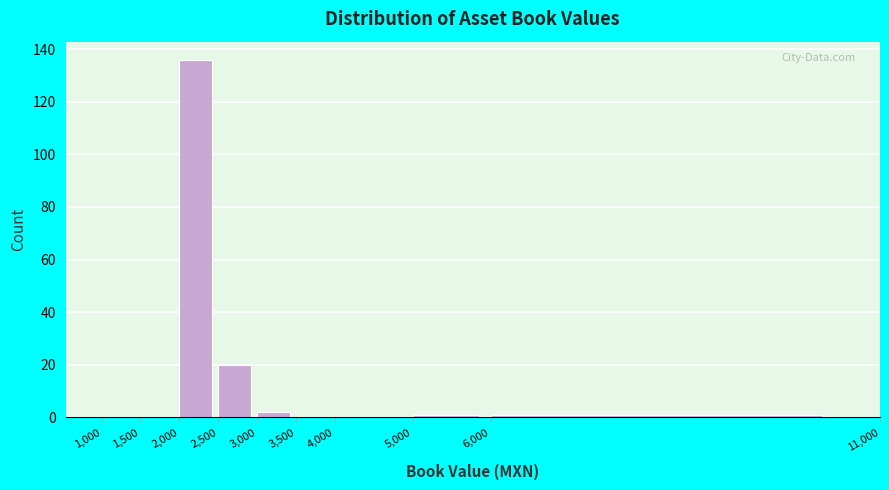

Reading left to right, transcribe this chart: for each bar, give the range it covers on the x-axis and its height. The values are not printed on the chart, so give them approximately, as read against the axis.

1,000 to 1,500: 0
1,500 to 2,000: 0
2,000 to 2,500: 136
2,500 to 3,000: 20
3,000 to 3,500: 2
3,500 to 4,000: 0
4,000 to 5,000: 0
5,000 to 6,000: under 2
6,000 to 11,000: under 2